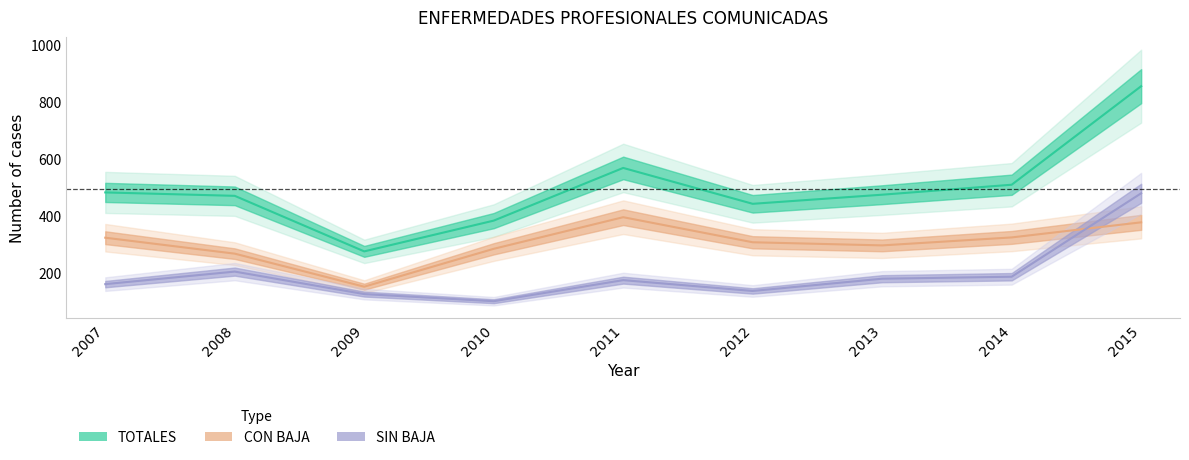

True or false: SIN BAJA and TOTALES cross at least once.

False